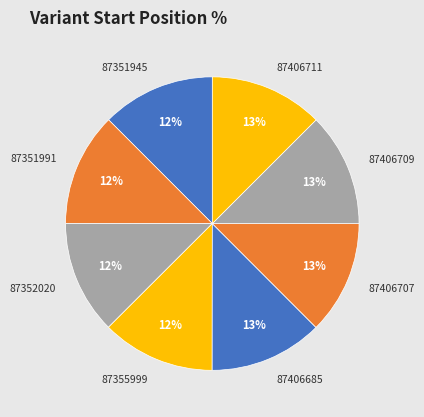

To the nearest percent, what percentage of the pie is 87351945?

12%